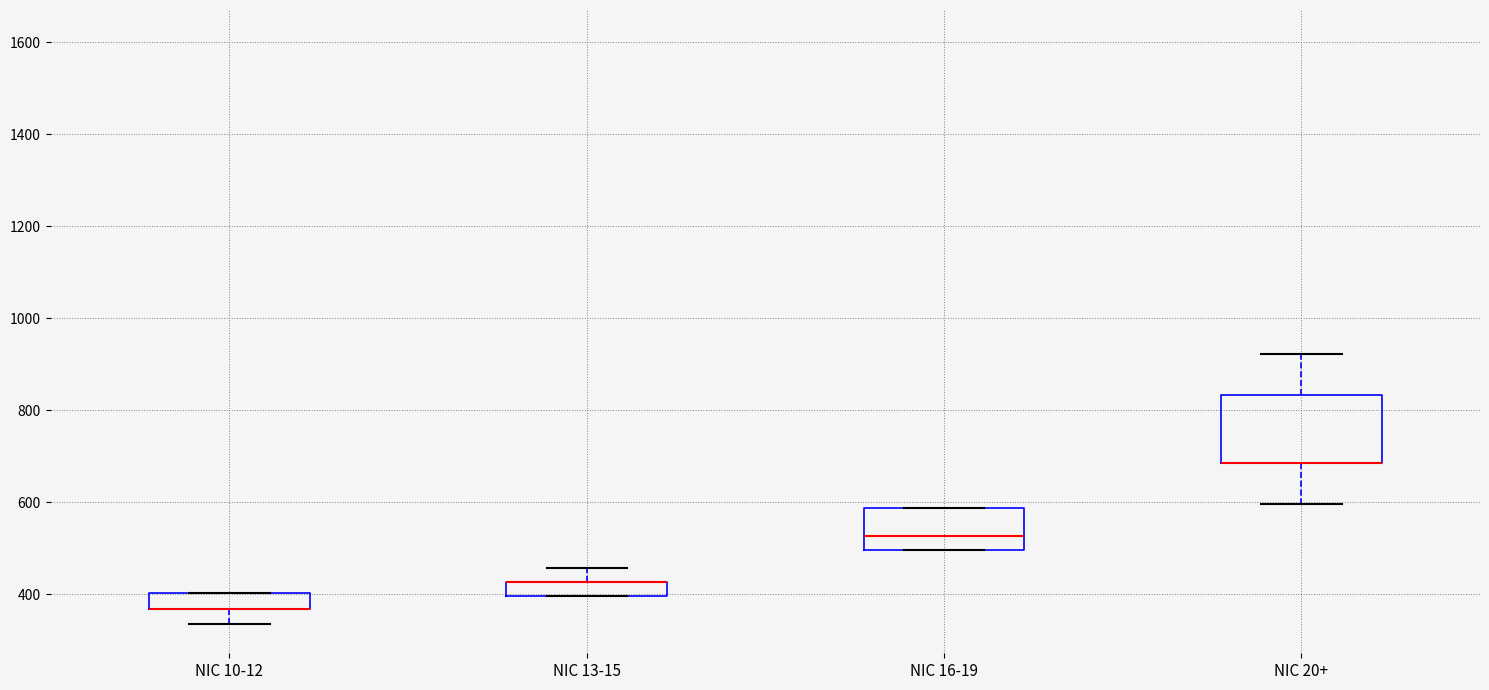

Where is the upper edge of the box for NIC 13-15 on the y-axis? The values are not printed on the chart, so give them approximately, as read against the axis.

420